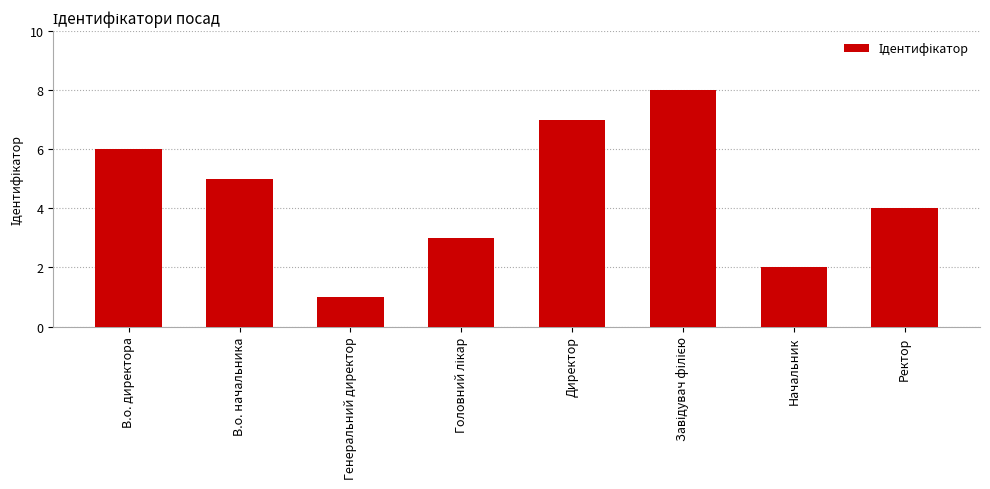

How many distinct data groups are displayed?

1